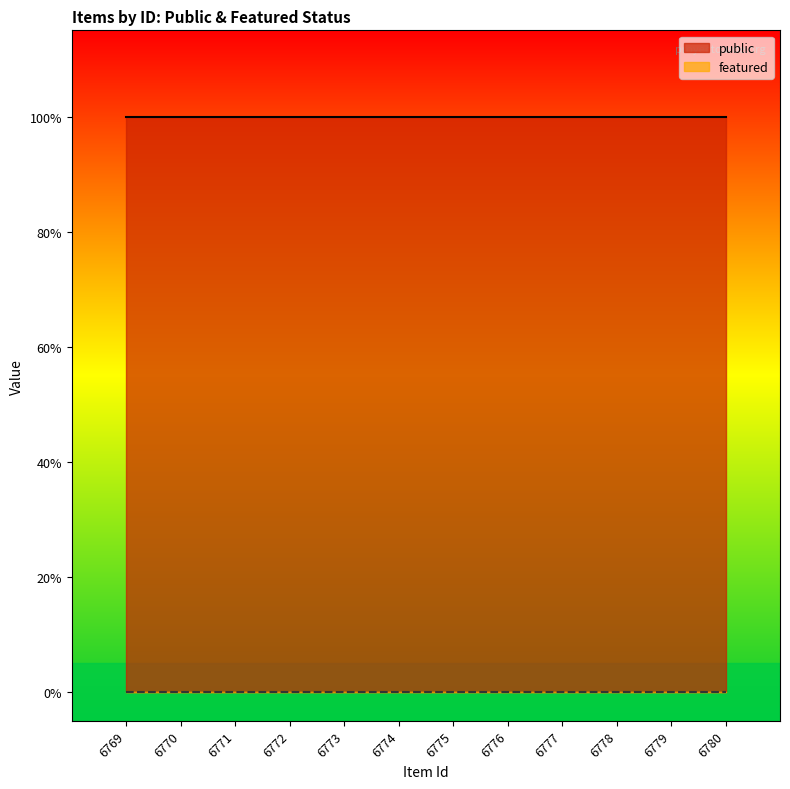

What is the difference between the highest and lowest values at 6774?

1